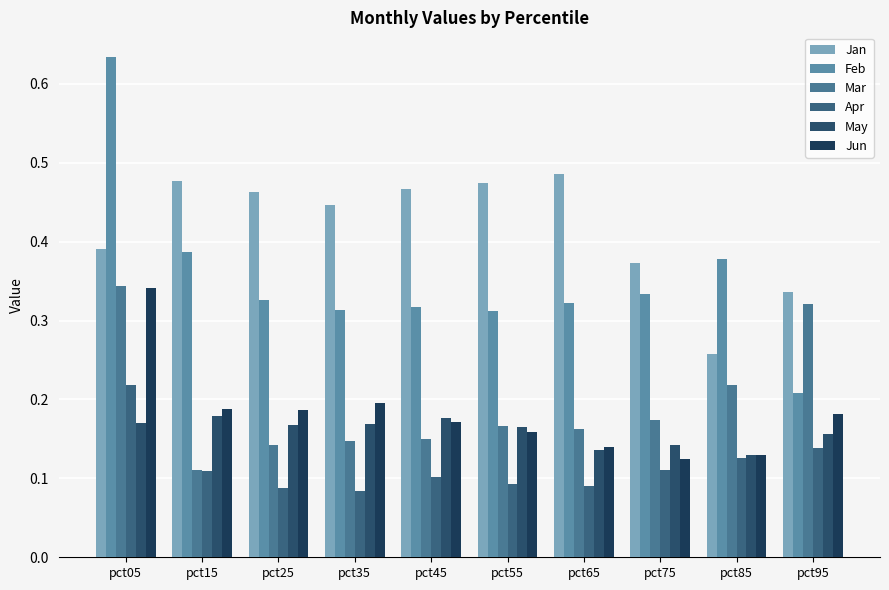

How many bars are there in each group?

6